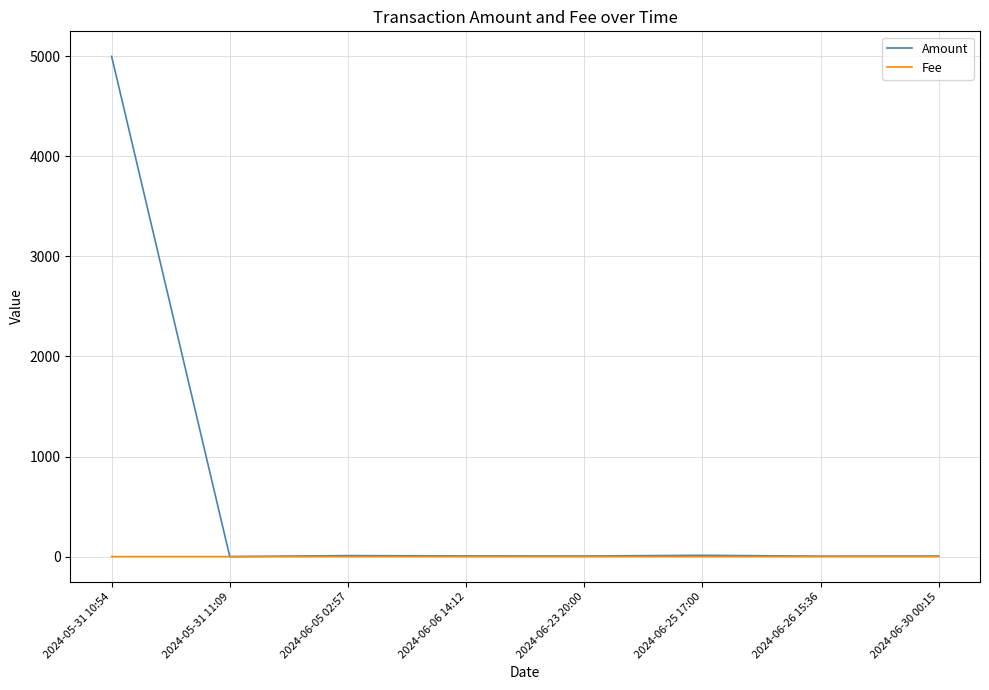

Does the chart display data point markers on the line(s)?

No